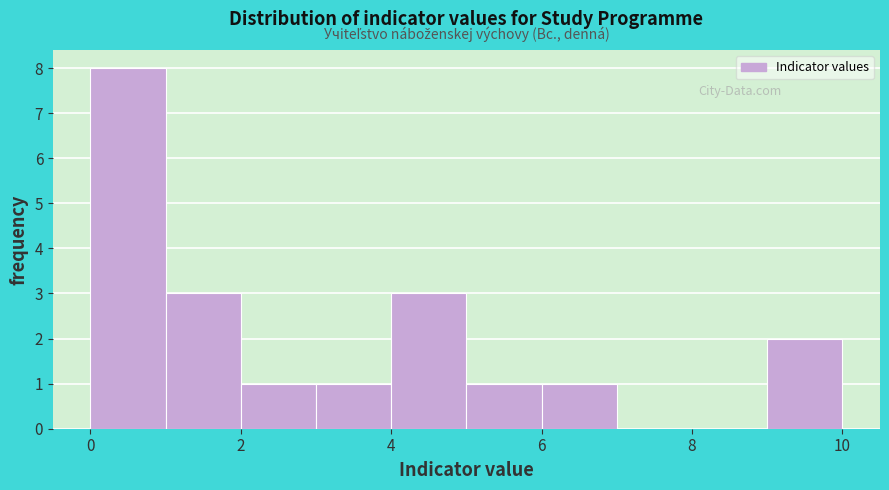

How tall is the bar that spans 2 to 3 on the x-axis? The values are not printed on the chart, so give them approximately, as read against the axis.

1